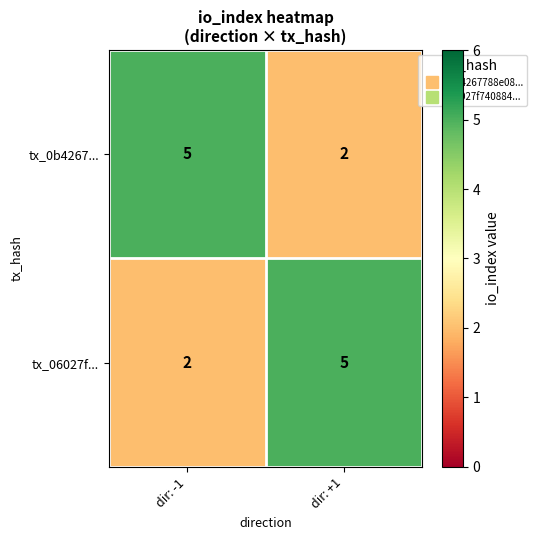

What is the spread (max minus min) of values at dir: -1?

3